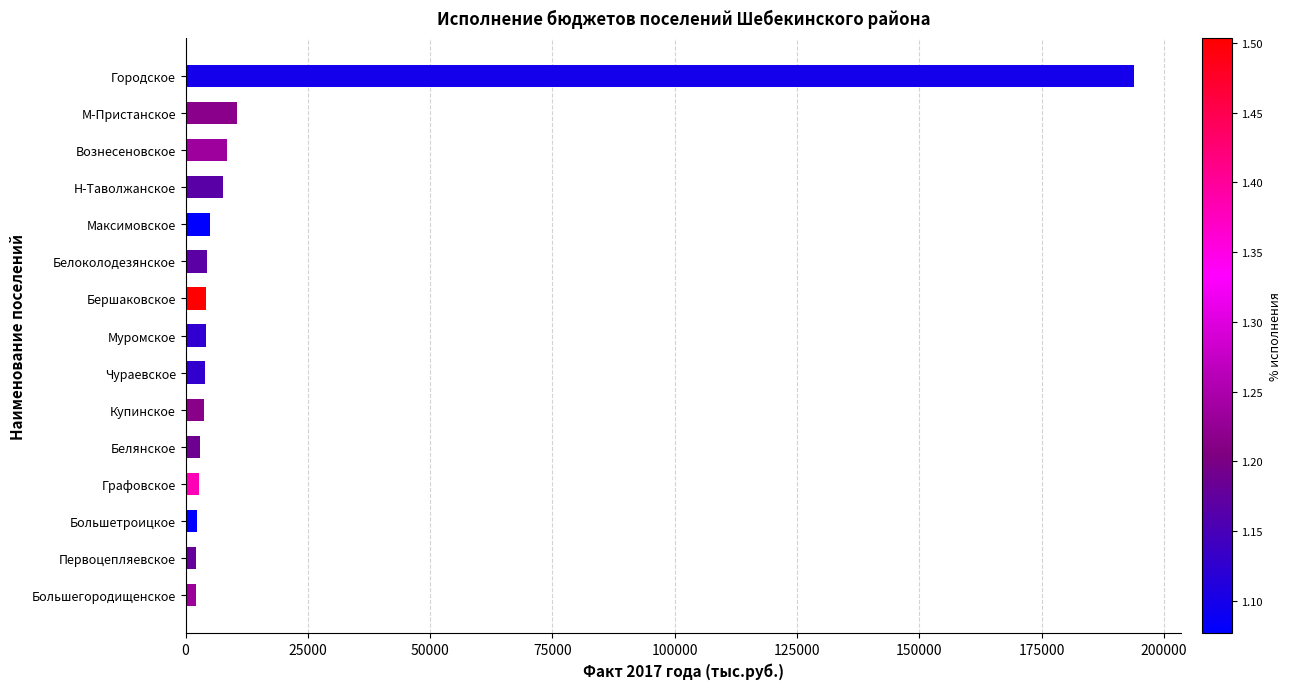

The value at Городское is 284324.0. True or false?

False